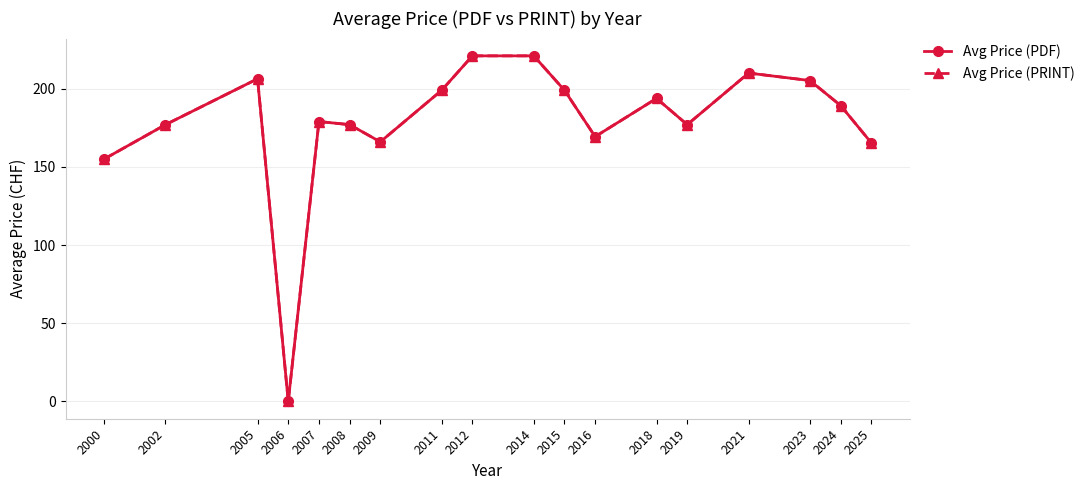

How many lines are shown in the chart?

2